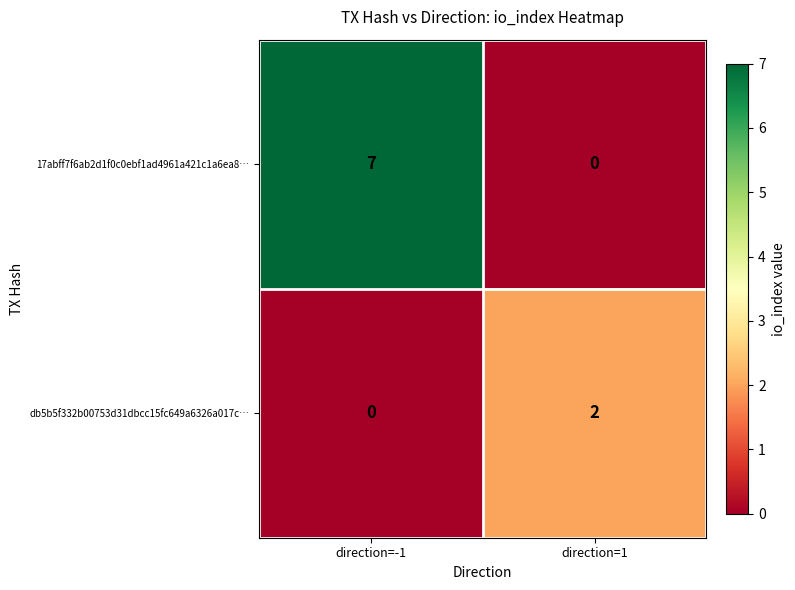

What is the difference between the highest and lowest values at direction=-1?

7